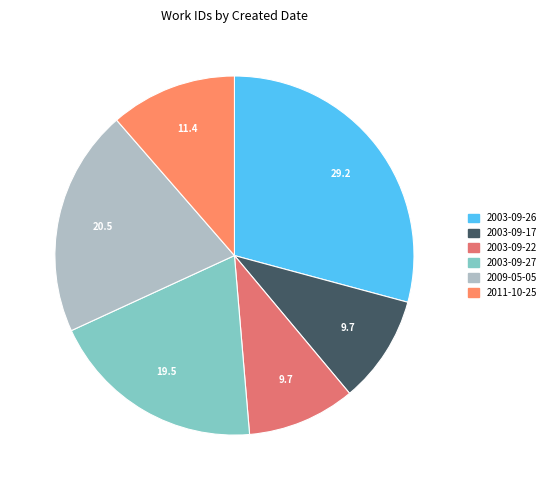

How many segments does this pie chart have?

6